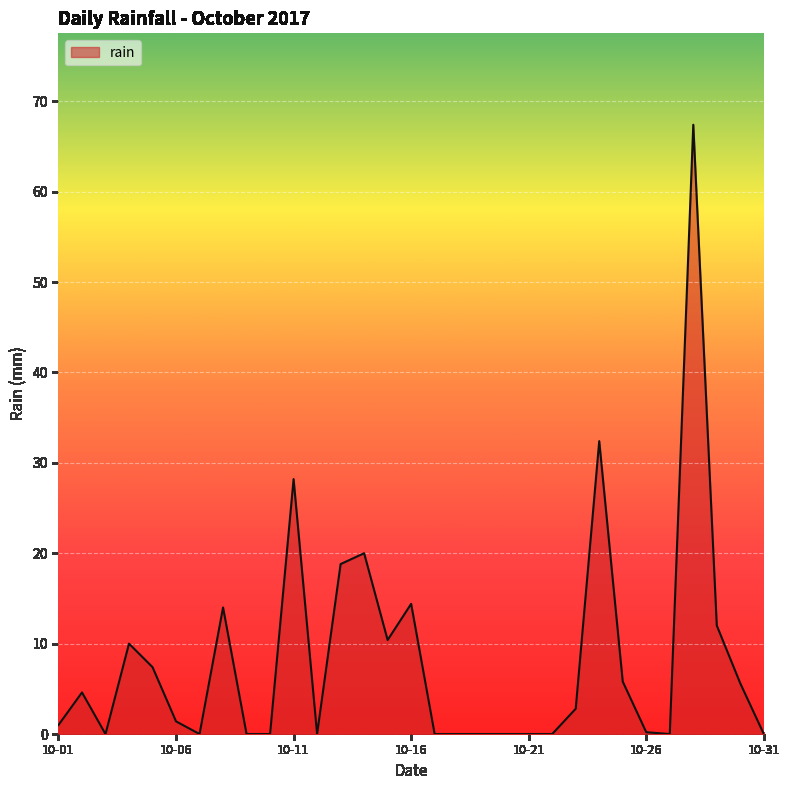

What is the greatest value displayed?

67.4